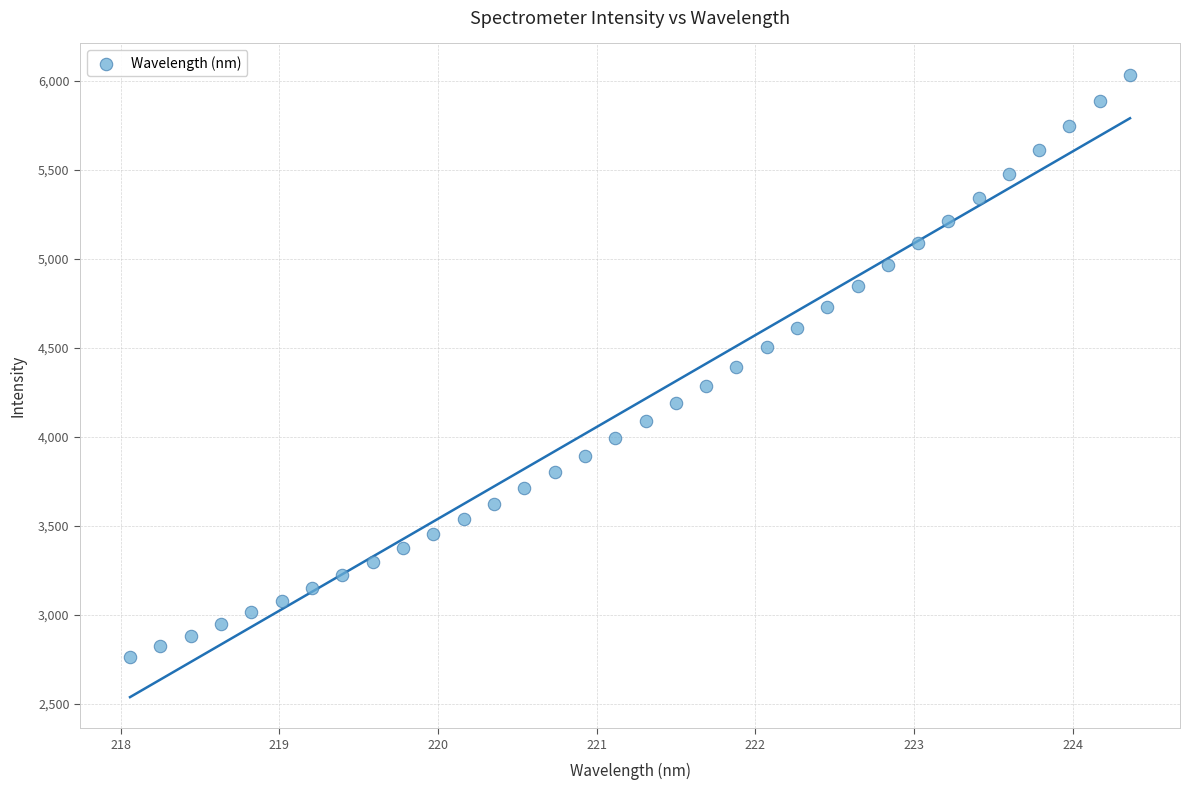

What is the range of Y values (max minus min)?

3274.0